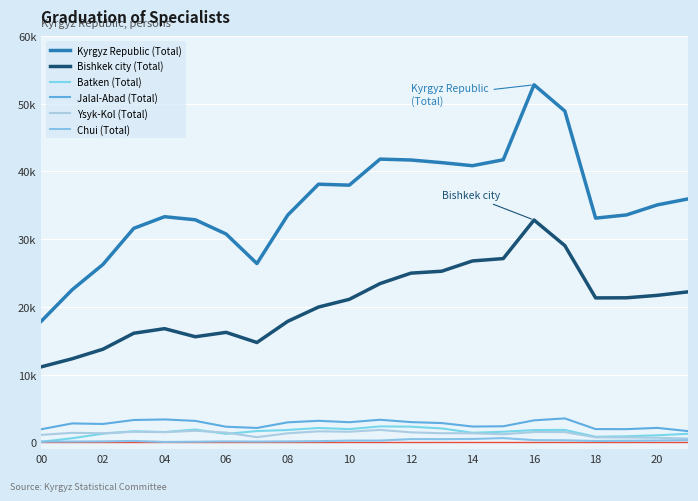

Does the chart display data point markers on the line(s)?

No